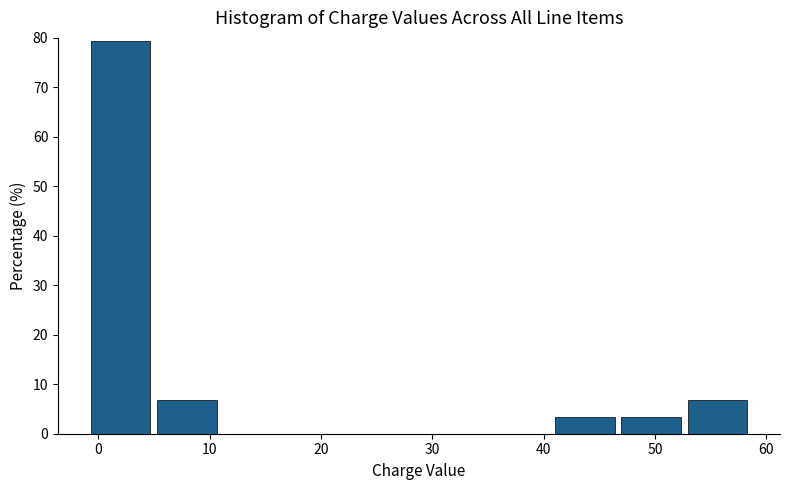

Reading left to right, list every bar in this chart as the range it spans on the x-axis followed by its height. Neither the bar edges nor the heights are printed on the chart, so give them approximately, as read against the axes.

-1 to 5: 79
5 to 11: 7
11 to 17: 0
17 to 23: 0
23 to 29: 0
29 to 35: 0
35 to 41: 0
41 to 47: 3
47 to 53: 3
53 to 59: 7